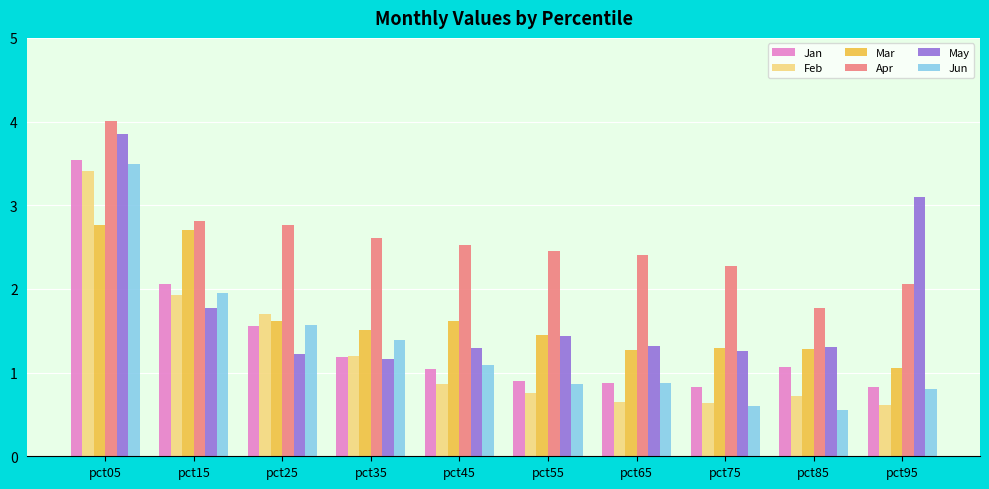

How many bars are there in each group?

6